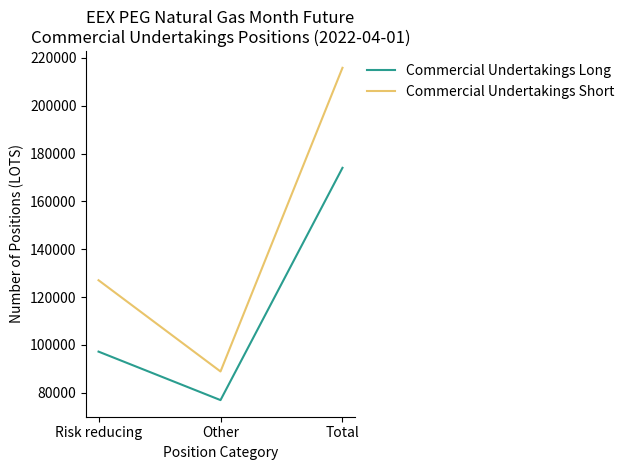

At which label is Commercial Undertakings Long closest to 125463?

Risk reducing